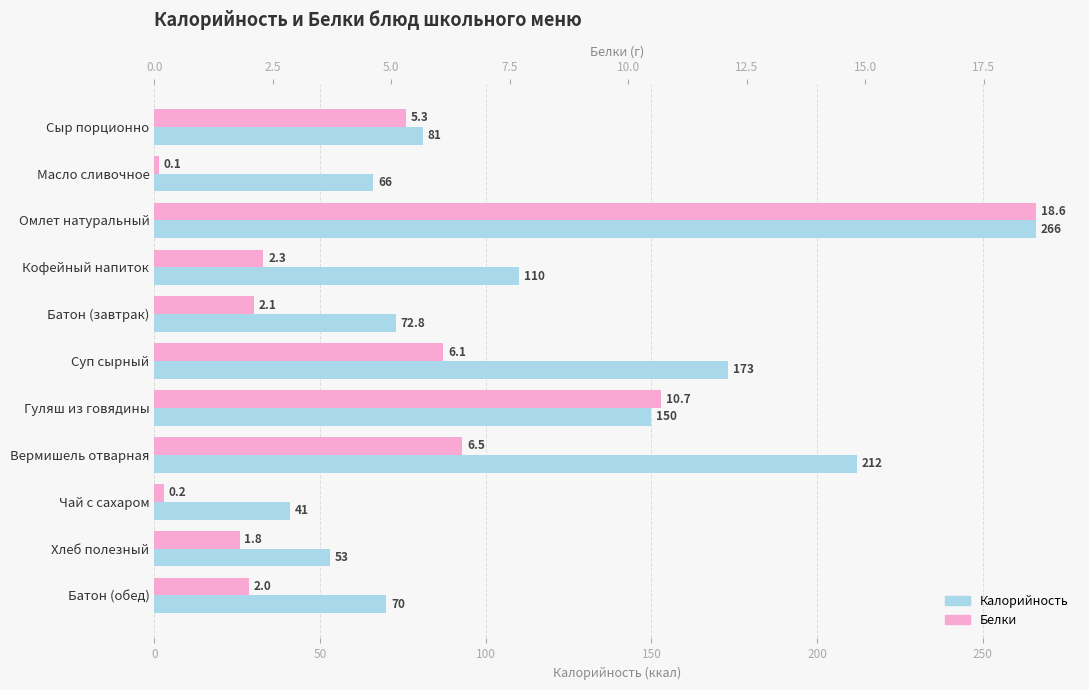

What is the value of the Белки bar at the 9th from the left?

0.2